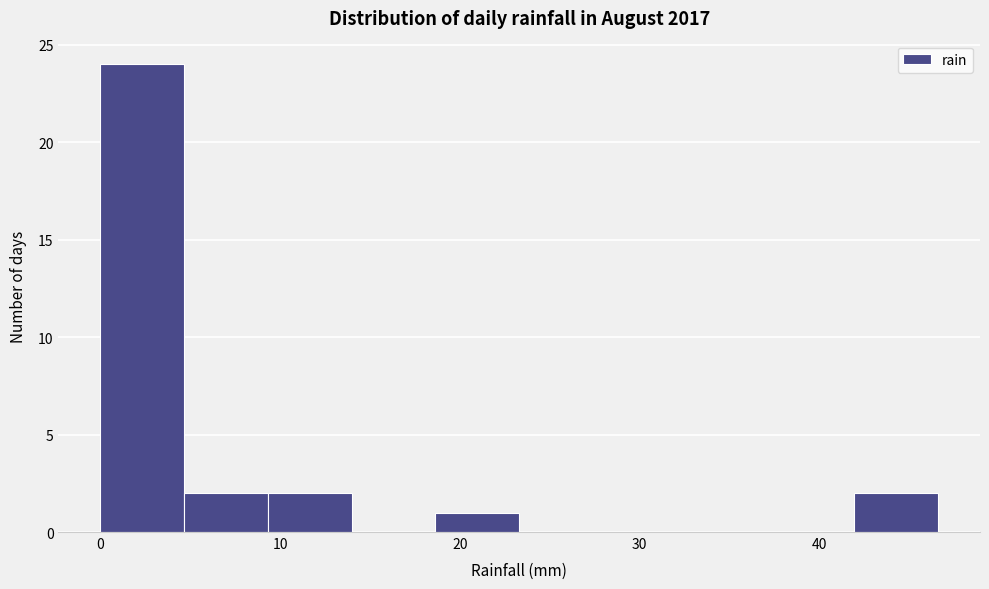

Reading left to right, transcribe this chart: for each bar, give the range it covers on the x-axis and its height. Neither the bar edges nor the heights are printed on the chart, so give them approximately, as read against the axes.

0 to 5: 24
5 to 9: 2
9 to 14: 2
14 to 19: 0
19 to 23: 1
23 to 28: 0
28 to 33: 0
33 to 37: 0
37 to 42: 0
42 to 47: 2